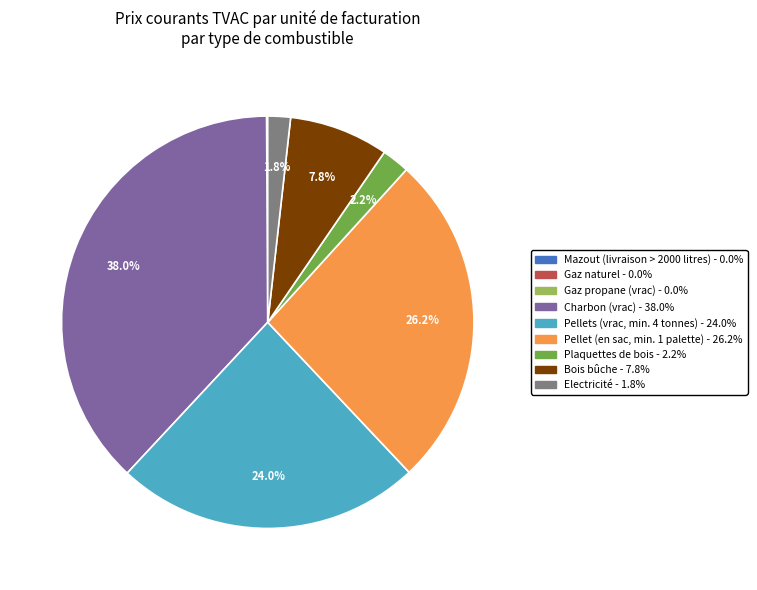

Is there a majority slice in this chart?

No